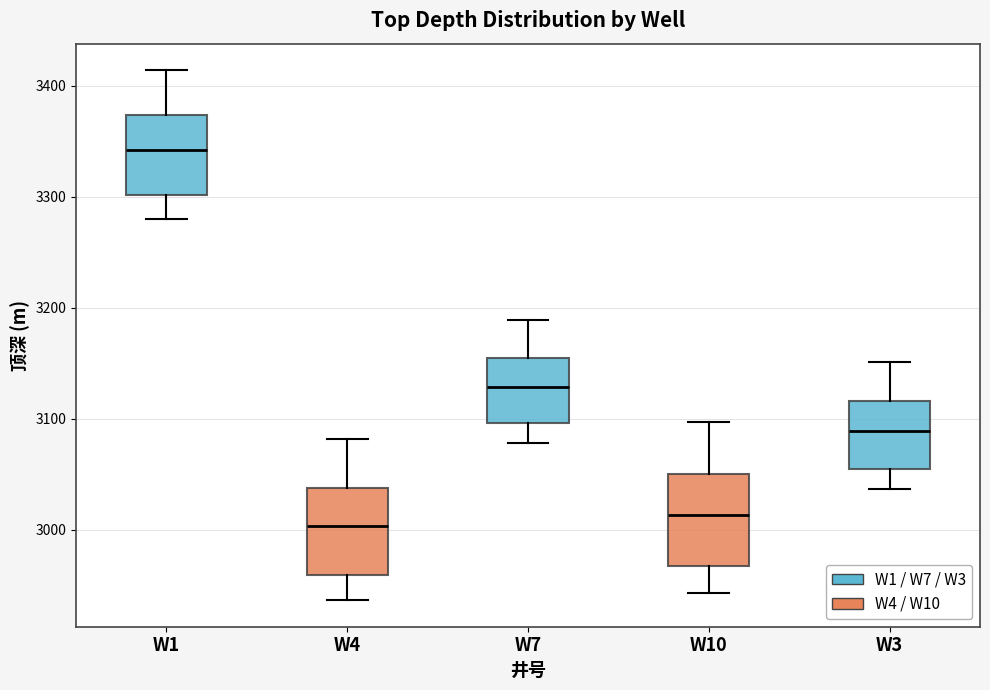

Reading left to right, transcribe this box plot: for each box, give where its median line is, the range the box spans, and where its two whiskers end, as read against the y-axis. The values are not printed on the chart, so give them approximately, as read against the axis.

W1: median 3340, box 3300 to 3370, whiskers 3280 to 3410
W4: median 3000, box 2960 to 3040, whiskers 2940 to 3080
W7: median 3130, box 3100 to 3160, whiskers 3080 to 3190
W10: median 3010, box 2970 to 3050, whiskers 2940 to 3100
W3: median 3090, box 3050 to 3120, whiskers 3040 to 3150